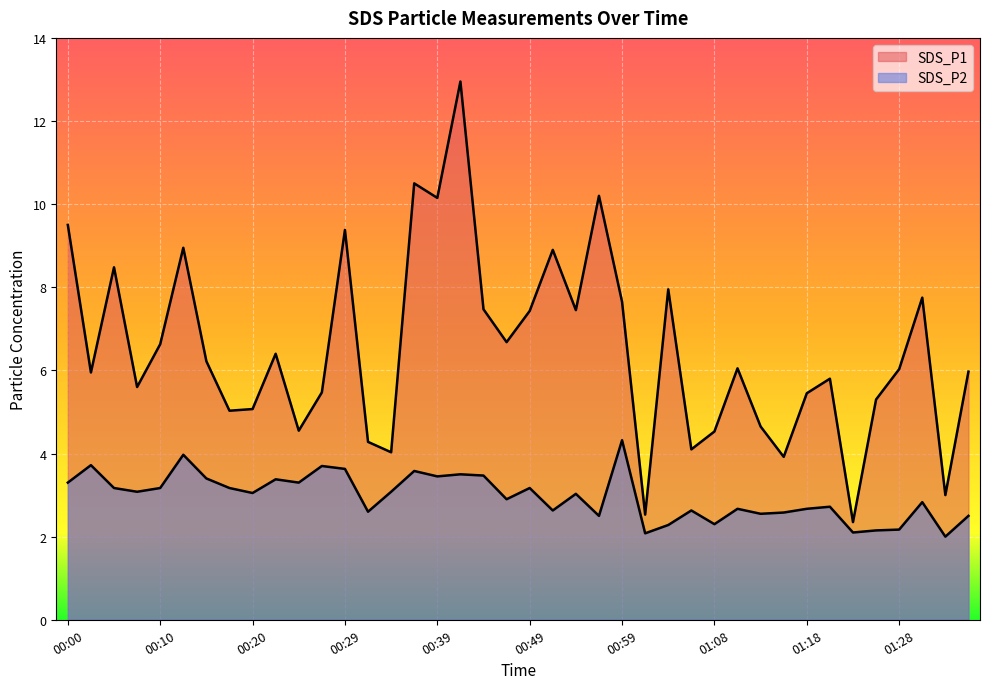

Is it true that SDS_P2 equals 1.4 at 00:44?

False